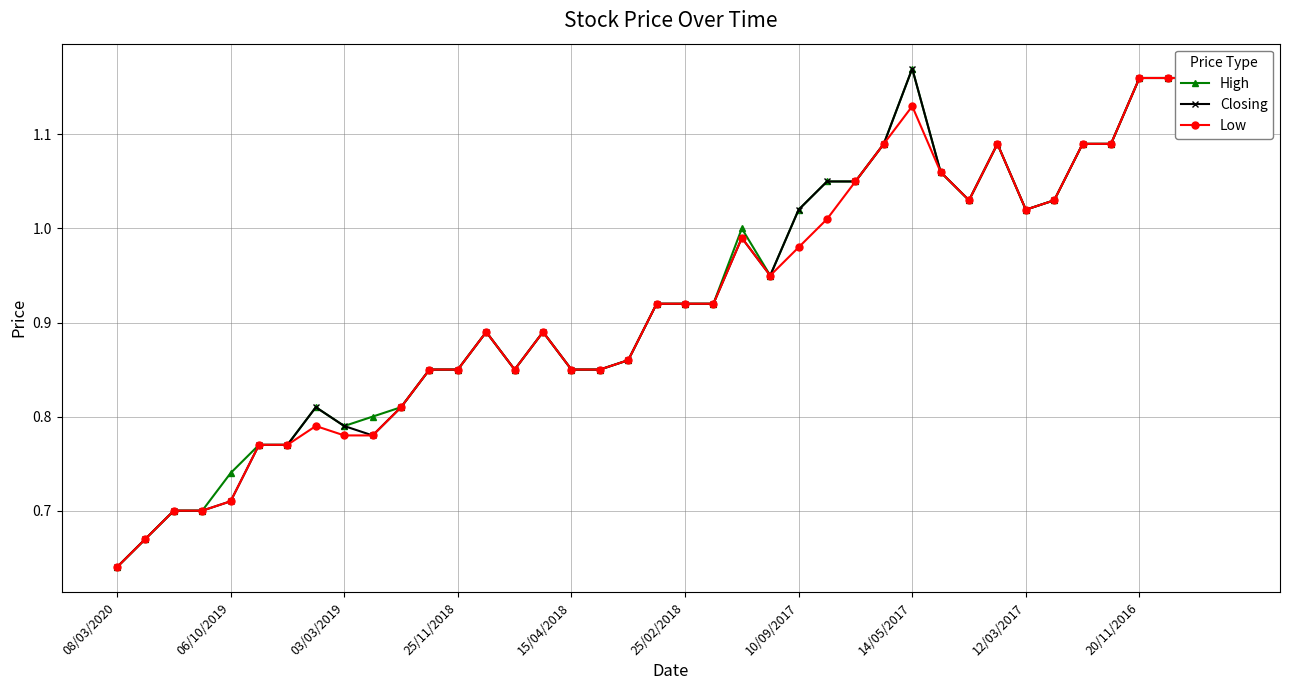

What is the highest value of the Closing series?

1.2